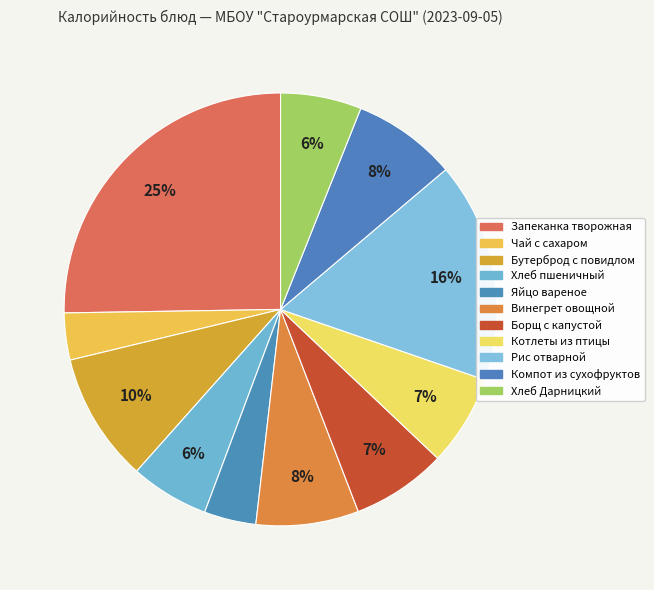

How many segments does this pie chart have?

11